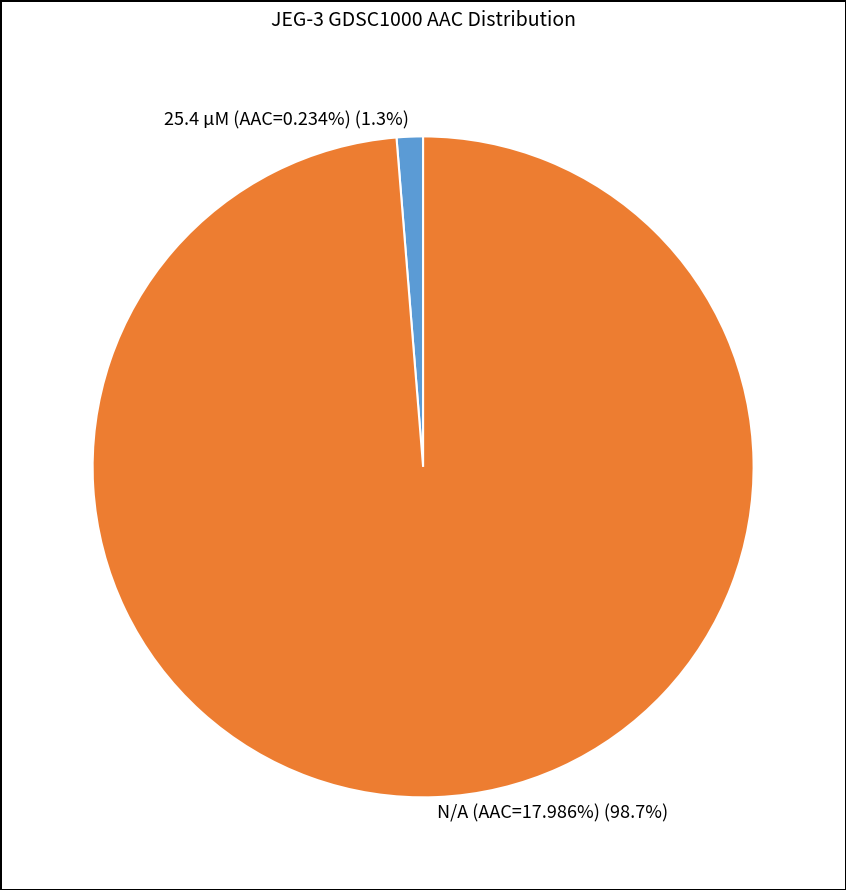

Rank the categories by value from lowest to highest.

25.4 µM (AAC=0.234%), N/A (AAC=17.986%)